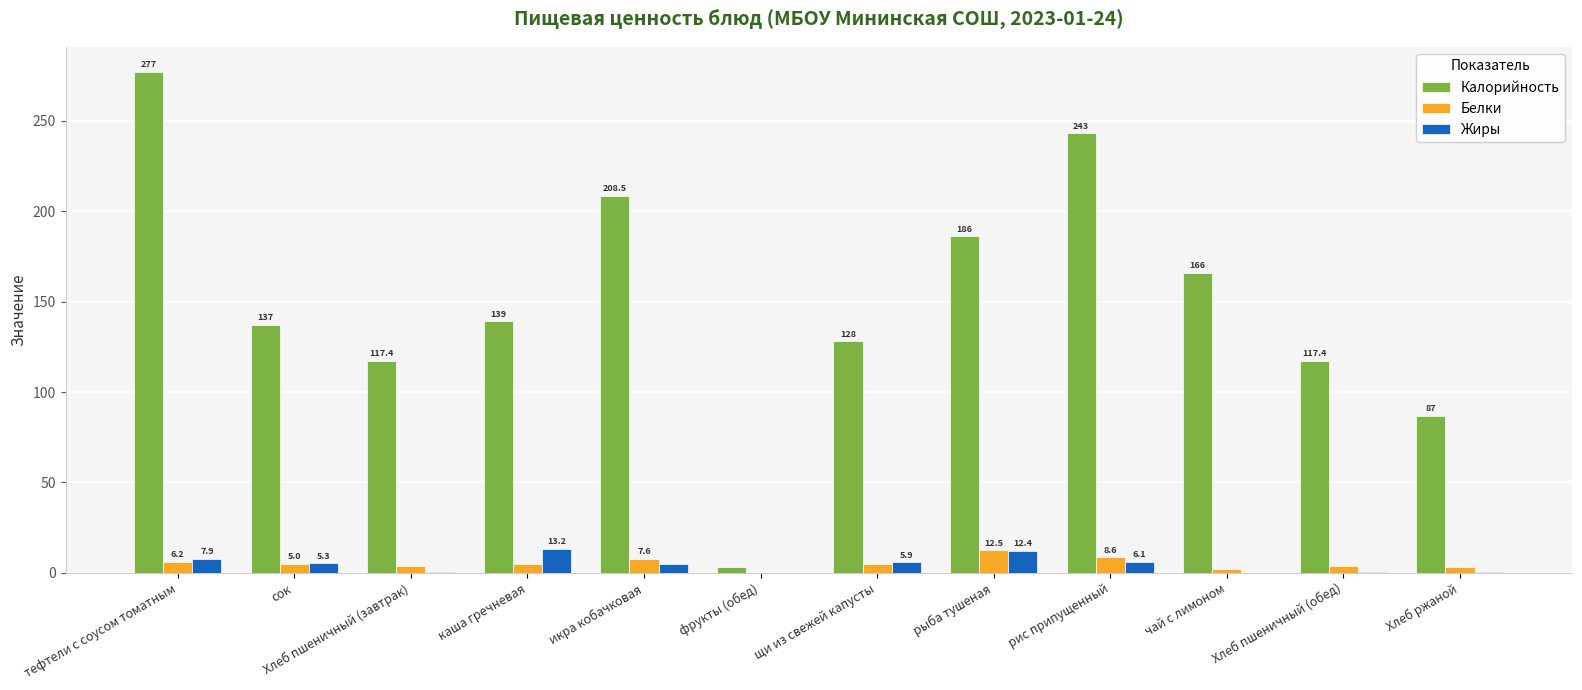

What is the approximate value of Белки at Хлеб пшеничный (обед)?

3.8